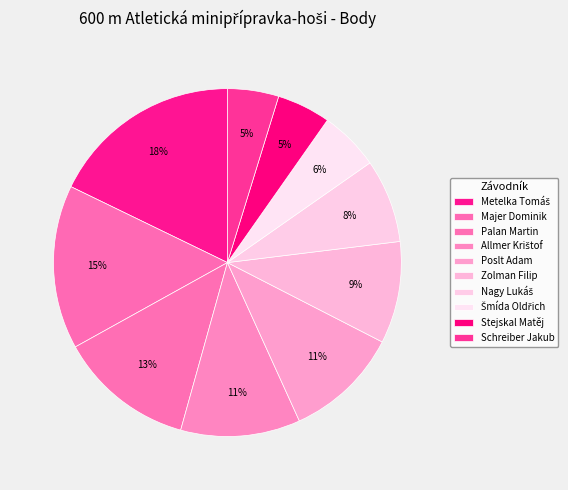

How much of the chart is everything except Palan Martin?

87.4%